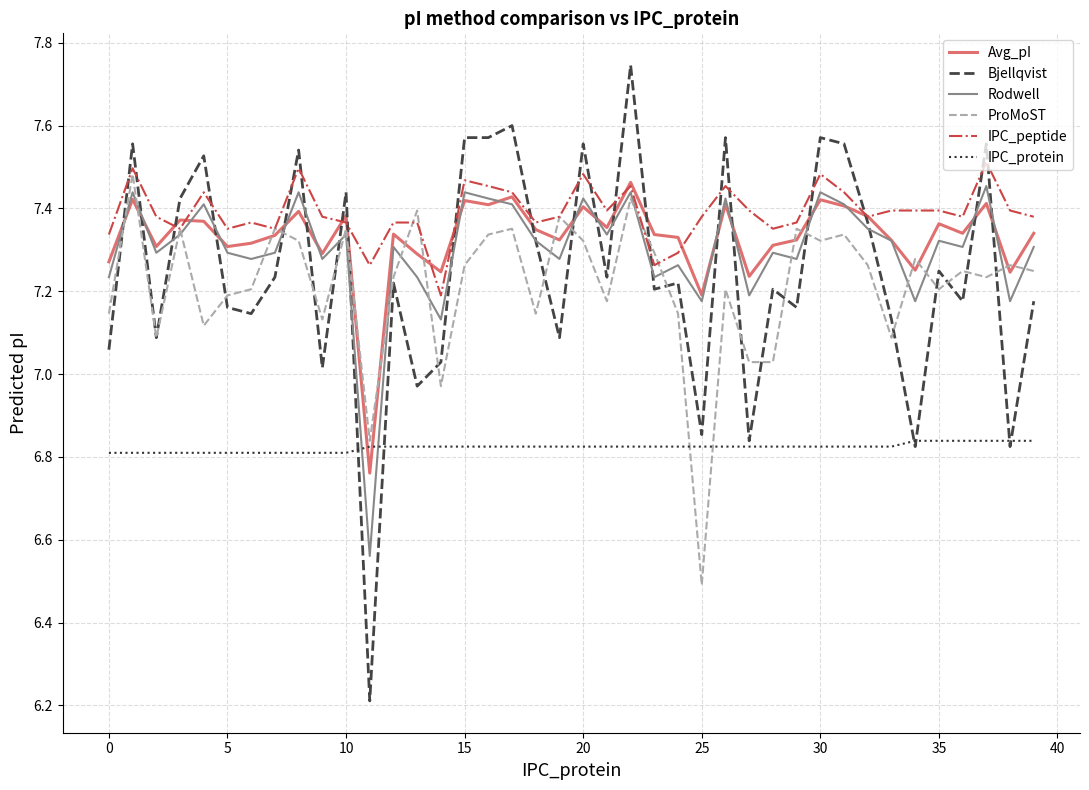

True or false: ProMoST and Rodwell intersect in this chart.

True